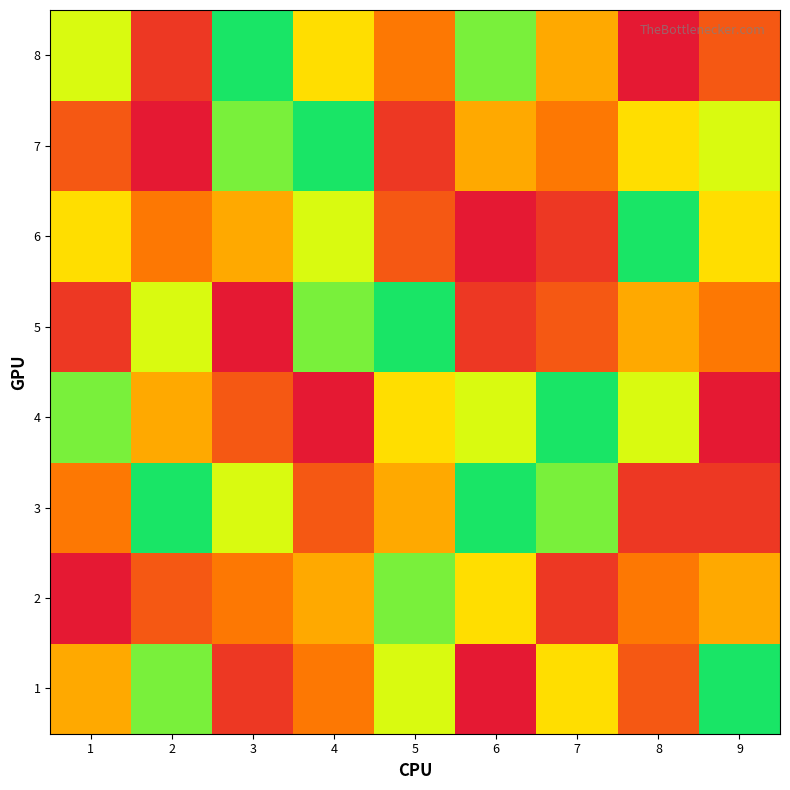

List the series in order of their peak value, lowest first.

3, 1, 2, 4, 5, 6, 7, 8